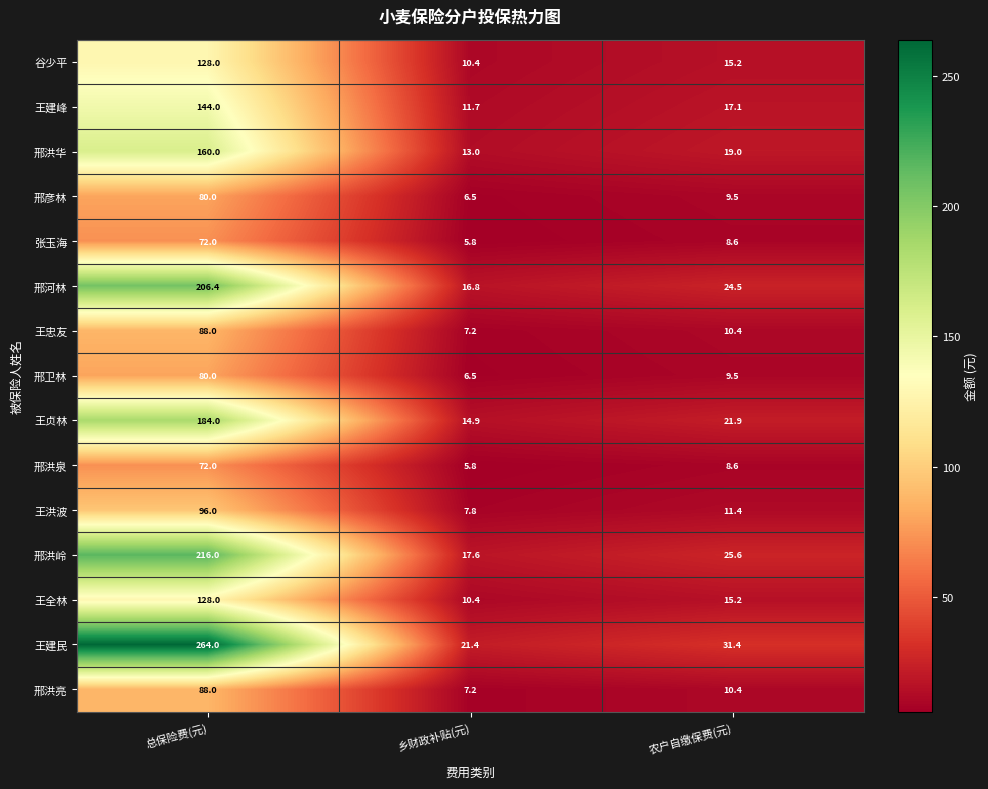

Where does the 邢洪泉 series first go above 8?

总保险费(元)